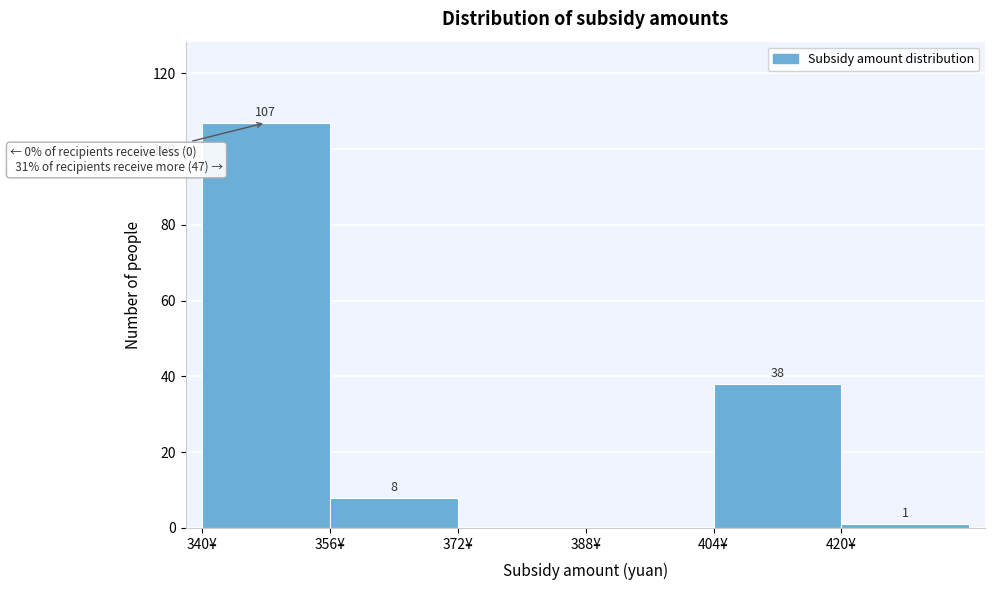

Over which range of the x-axis is the bar tallest?

340 to 356